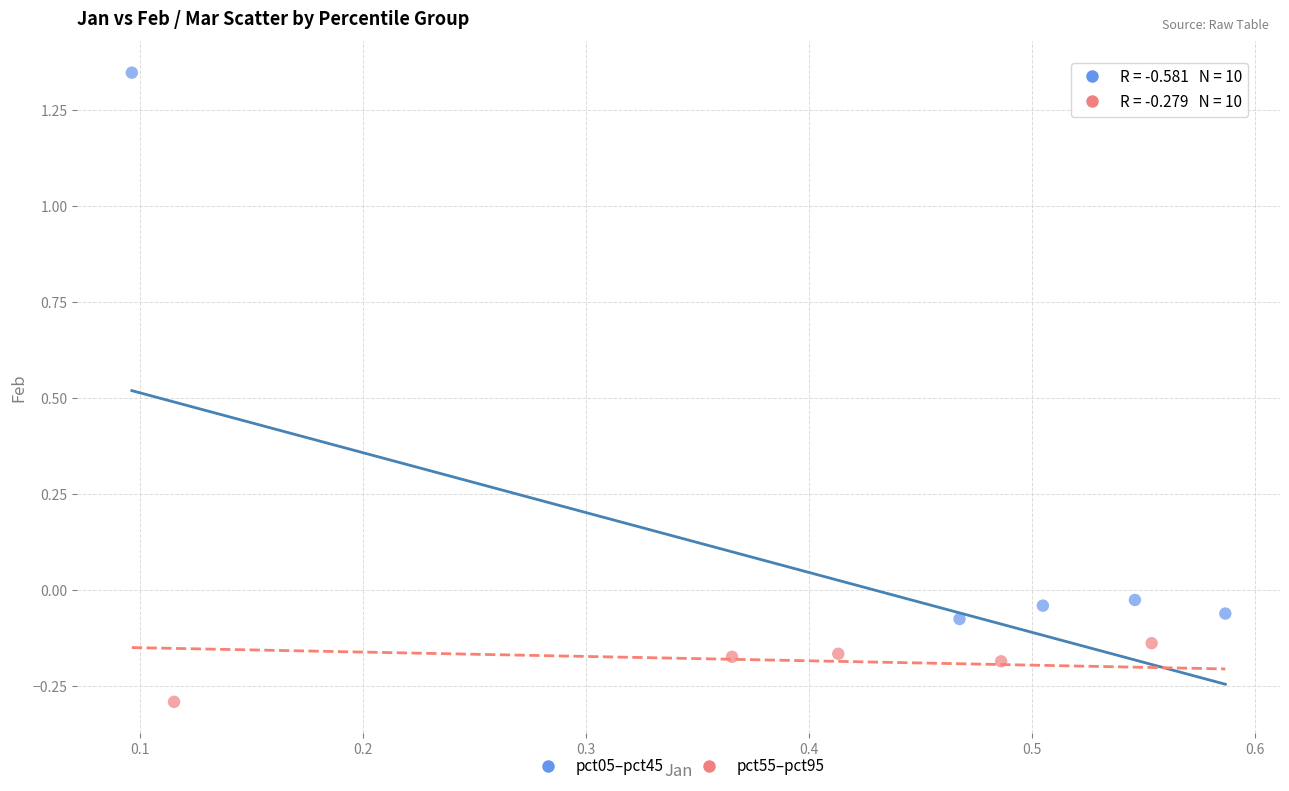

Which series contains the lowest Y value?

pct55–pct95